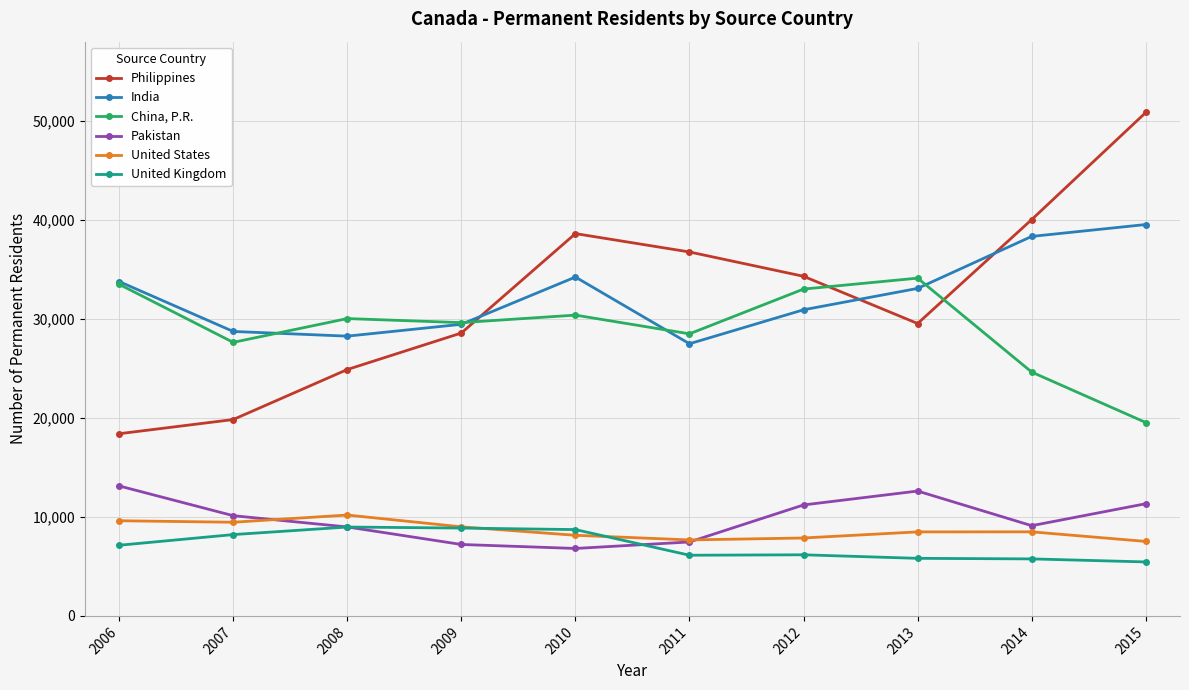

True or false: India has more than 2 points higher than both neighbors.

False